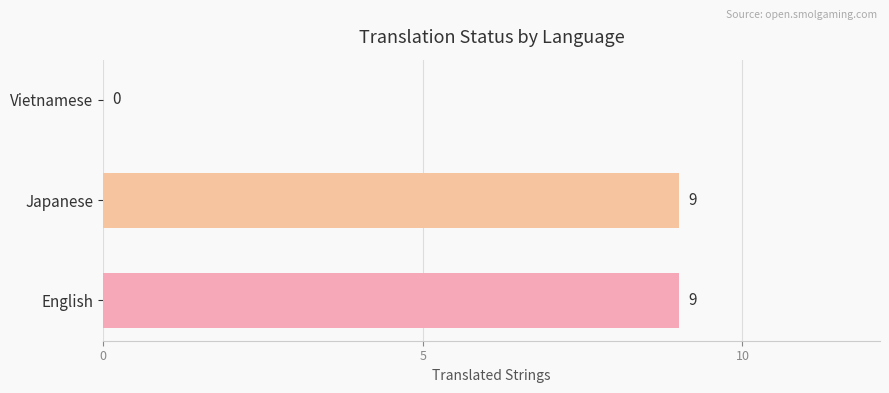

Between Japanese and Vietnamese, which is larger?

Japanese